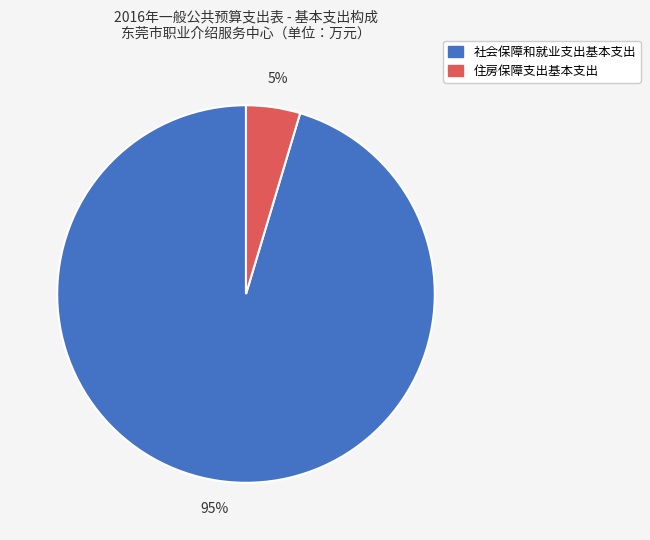

The 住房保障支出基本支出 slice represents 5% of the pie. True or false?

True